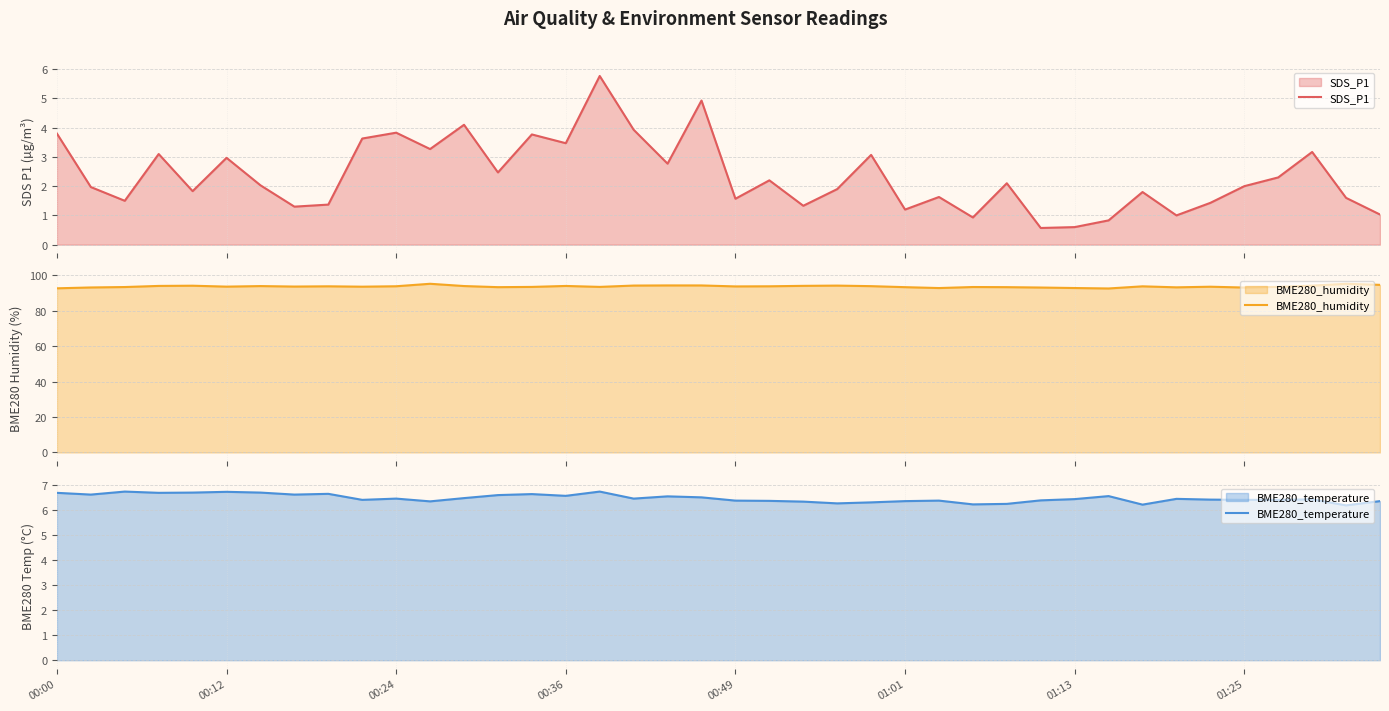

What is the maximum value for SDS_P1?

5.8